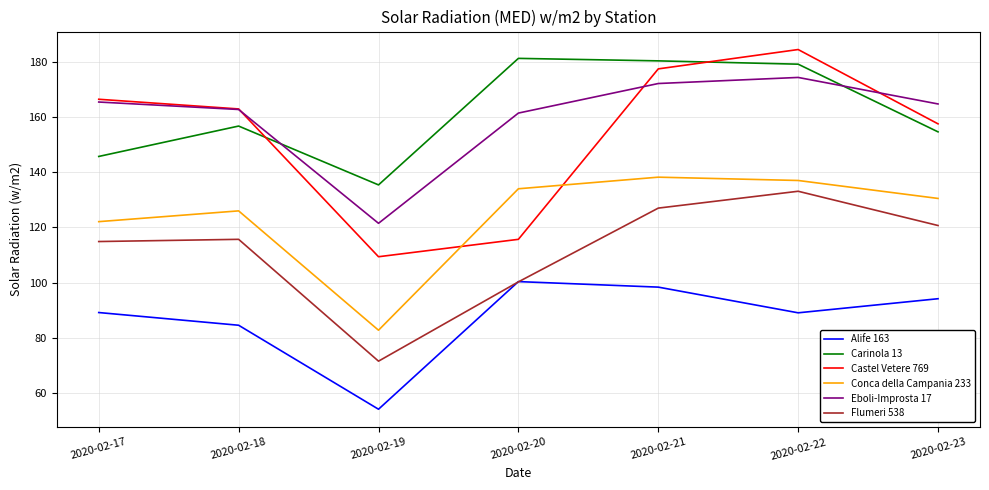

True or false: Conca della Campania 233 has a value of 46.2 at 2020-02-21.

False